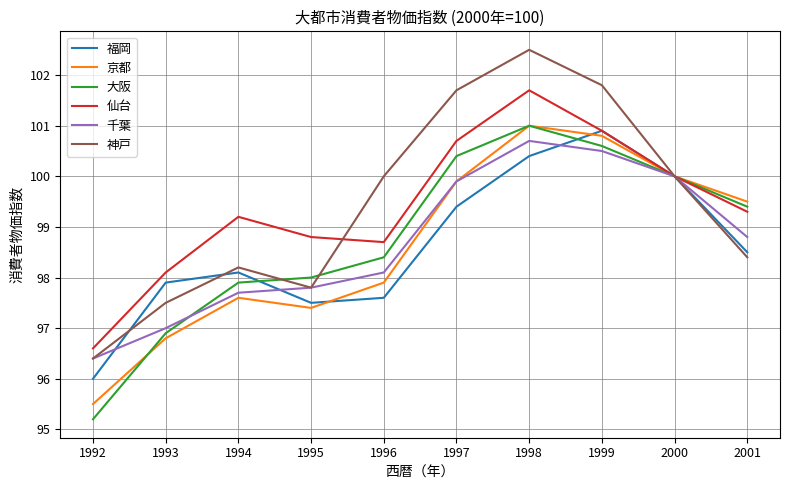

What is the average value of the 仙台 series?

99.4